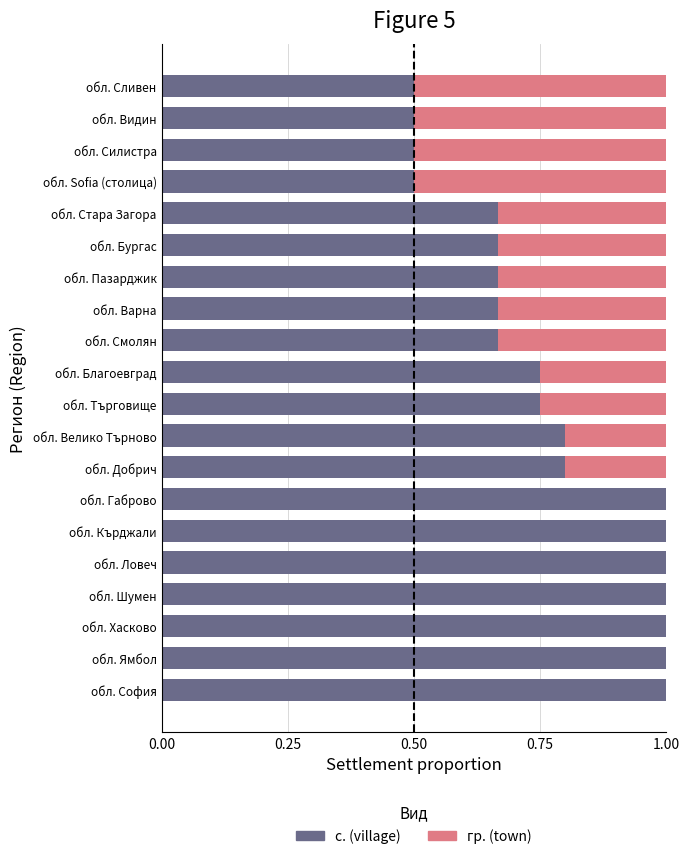

What is the sum of the с. (village) values at обл. Смолян and обл. Ямбол?

1.7